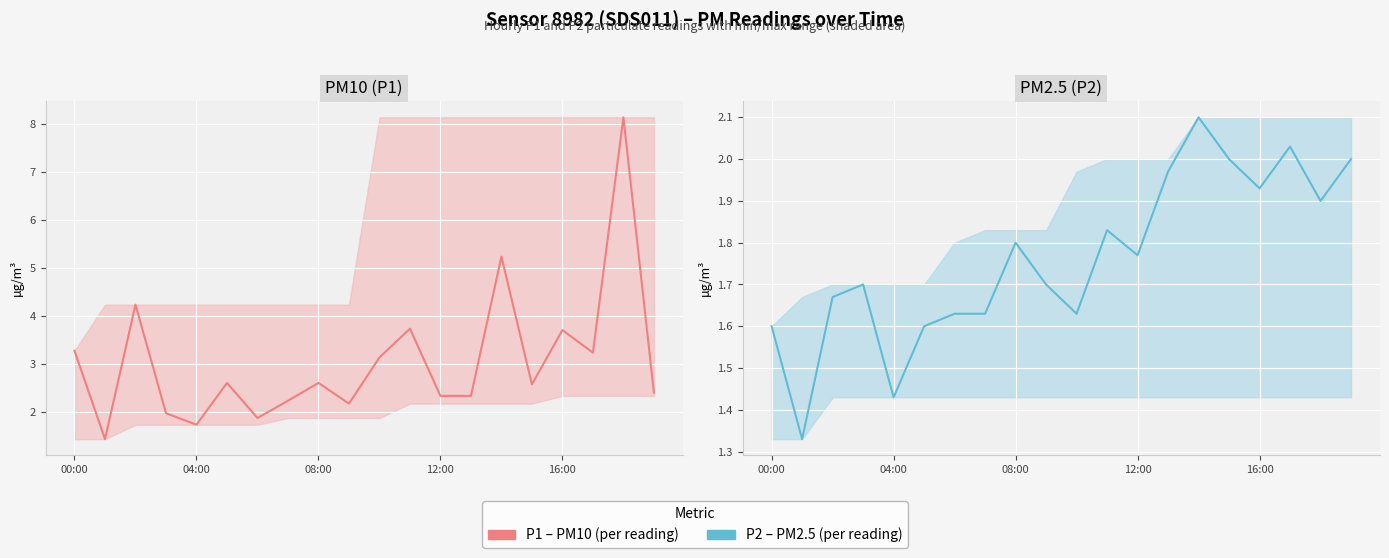

Between 7 and 8, which series saw the biggest shift?

PM10 (P1)